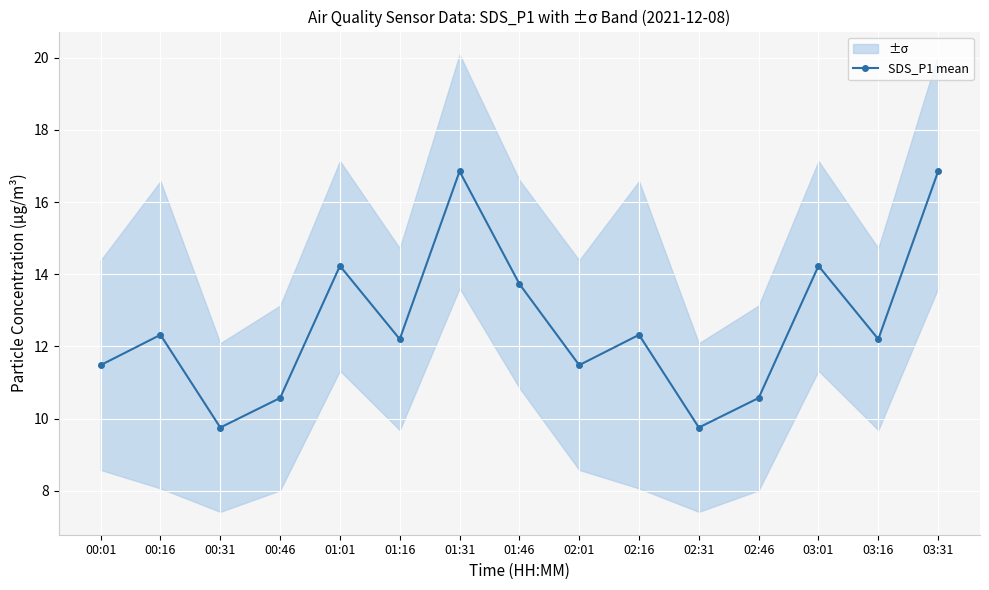

At which category does the chart reach its minimum across all series?

00:31